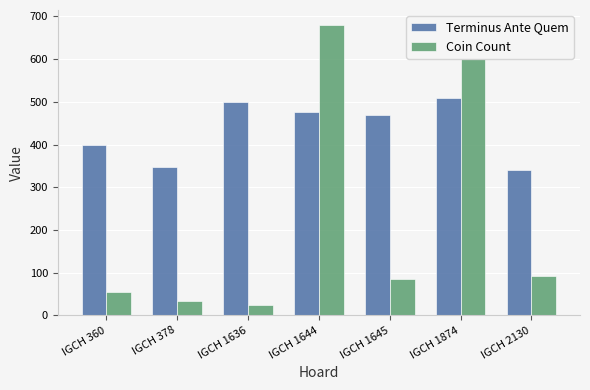

What are all the series names shown in the legend?

Terminus Ante Quem, Coin Count